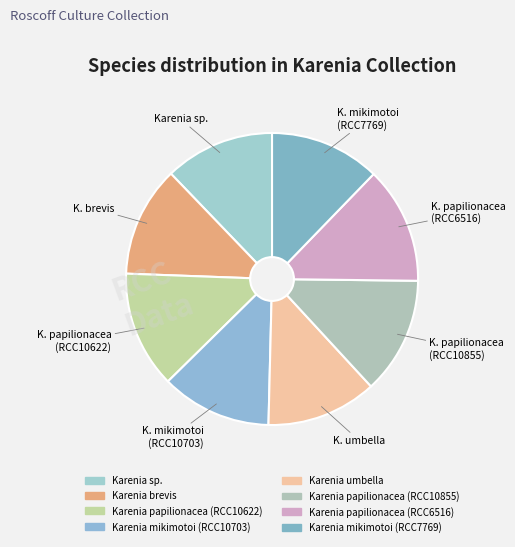

Rank the categories by value from highest to lowest.

Karenia papilionacea (RCC10622), Karenia papilionacea (RCC10855), Karenia papilionacea (RCC6516), Karenia umbella, Karenia mikimotoi (RCC10703), Karenia mikimotoi (RCC7769), Karenia brevis, Karenia sp.